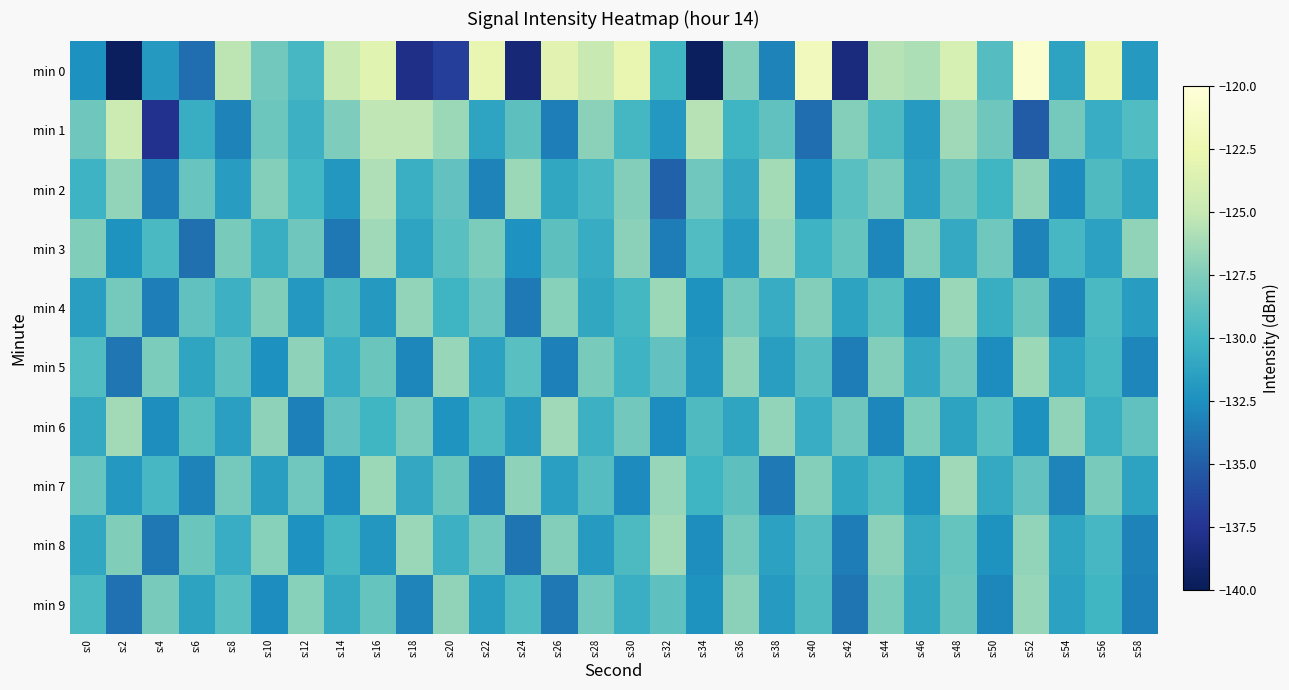

Which series has the widest spread of values?

min 0